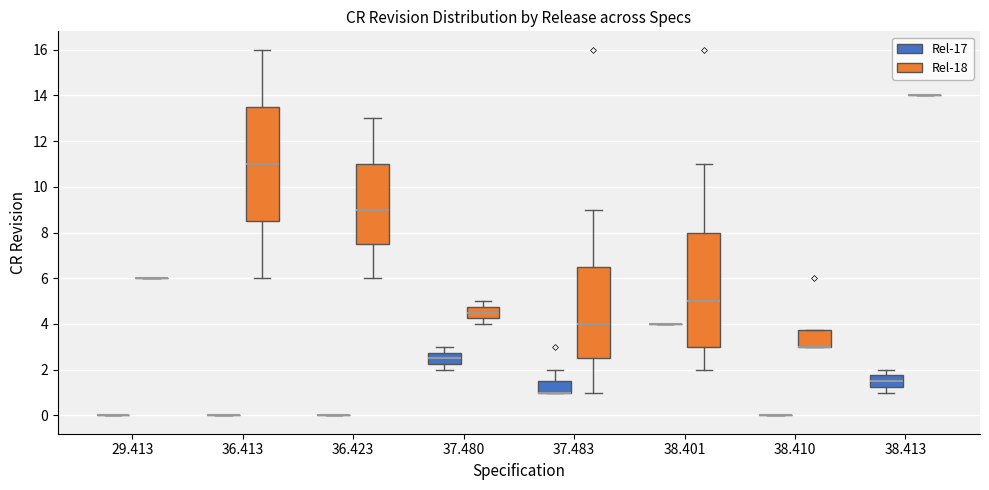

Where does the median line of the box for 37.483 (Rel-18) sit on the y-axis? The values are not printed on the chart, so give them approximately, as read against the axis.

4.0